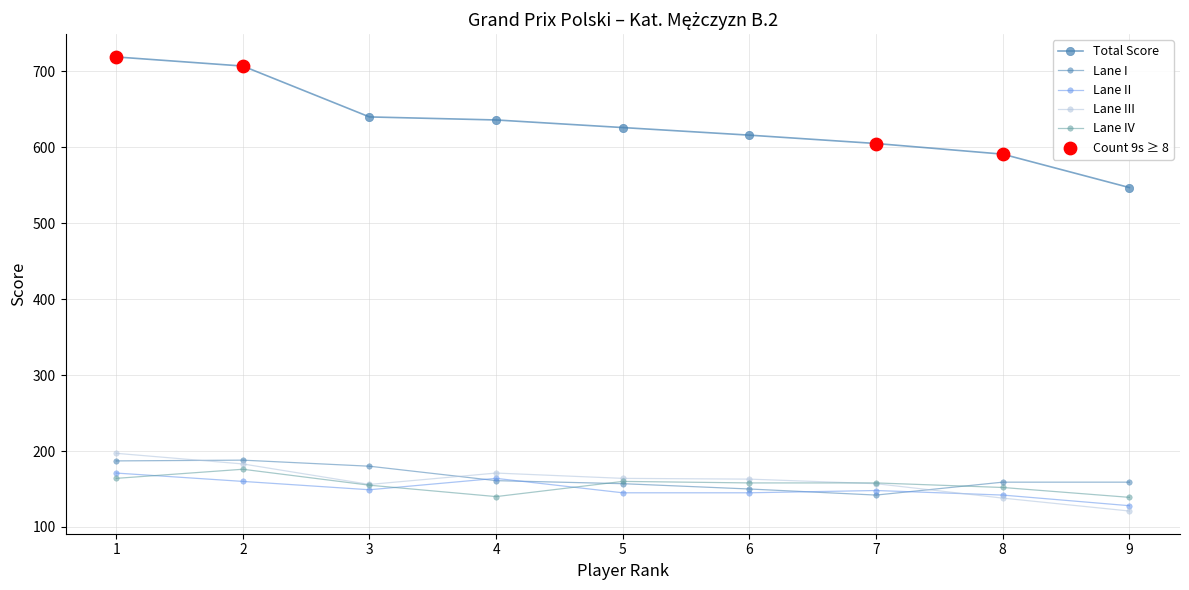

How many data points does each series have?

9